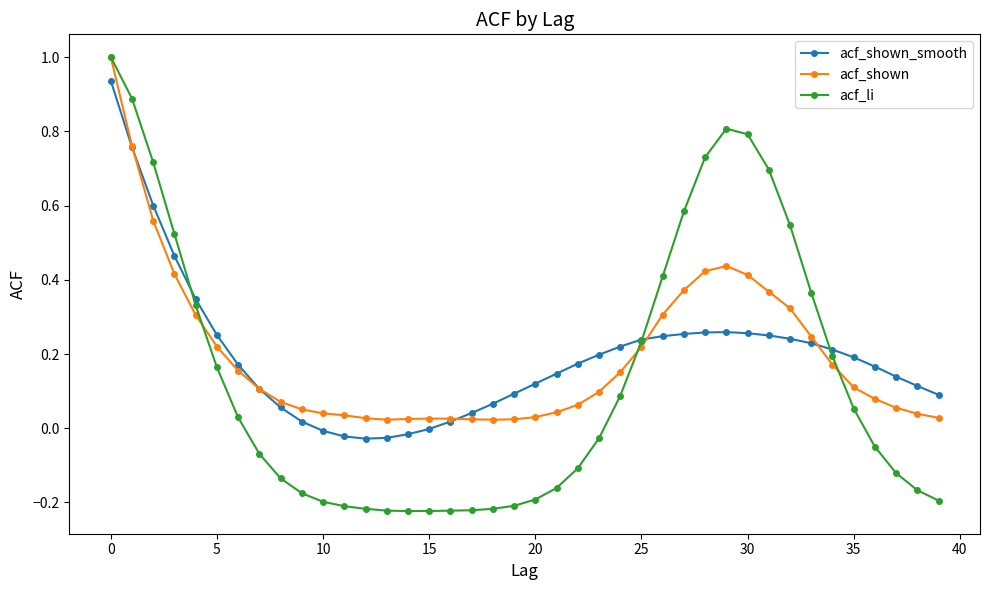

How many data points in acf_li are less than 0?

21